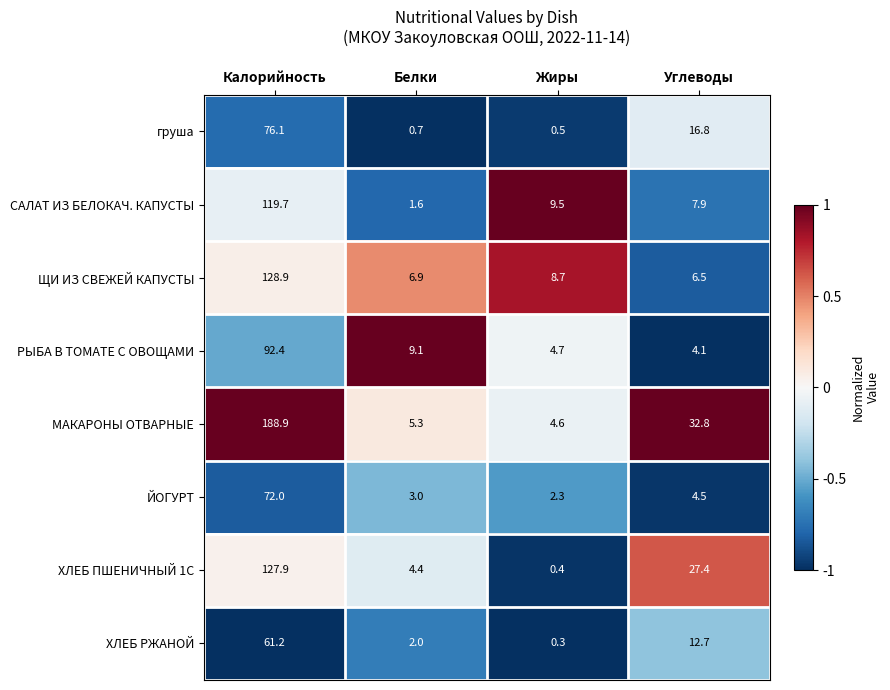

Which category has the lowest value in the РЫБА В ТОМАТЕ С ОВОЩАМИ series?

Углеводы